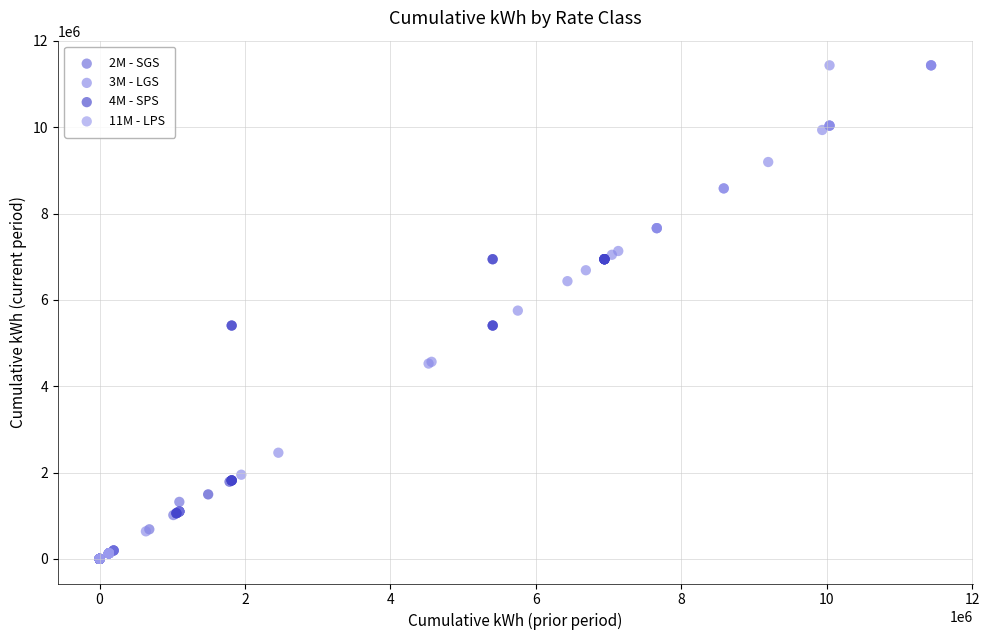

Which series has the widest spread of Y values?

3M - LGS